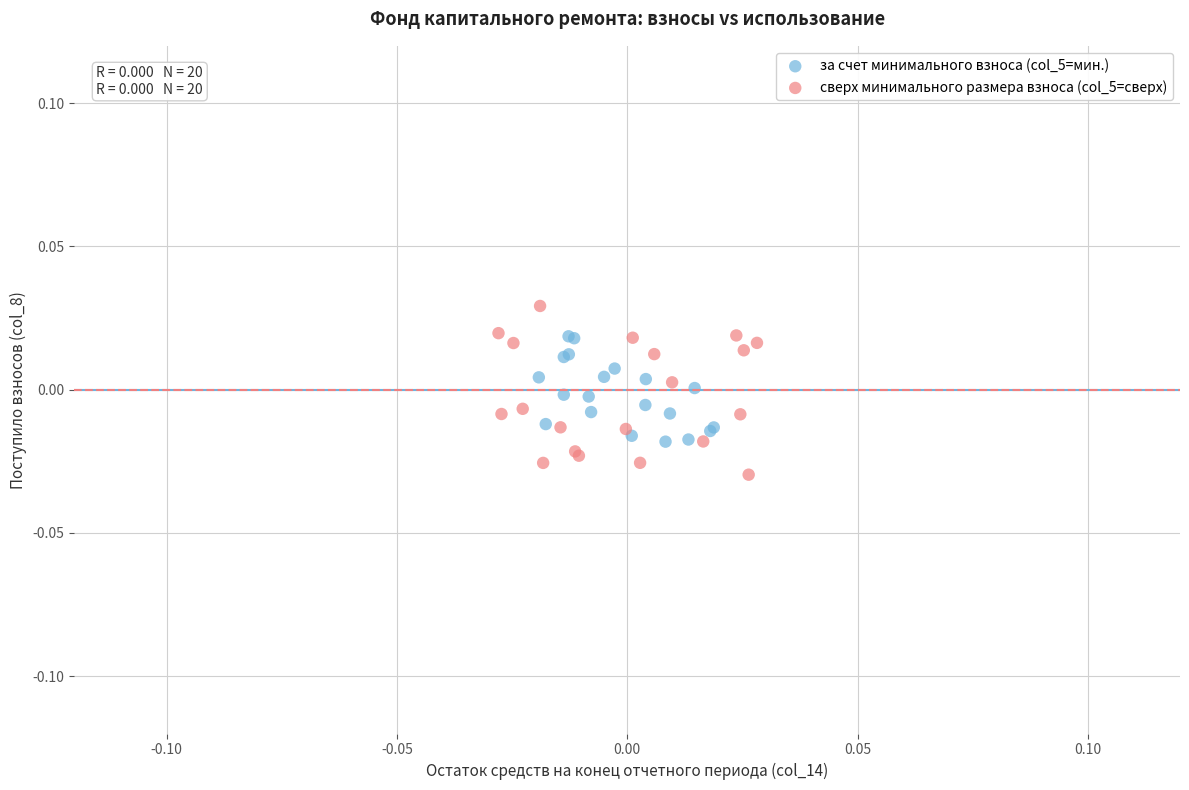

Which series reaches the maximum Y coordinate?

сверх минимального размера взноса (col_5=сверх)